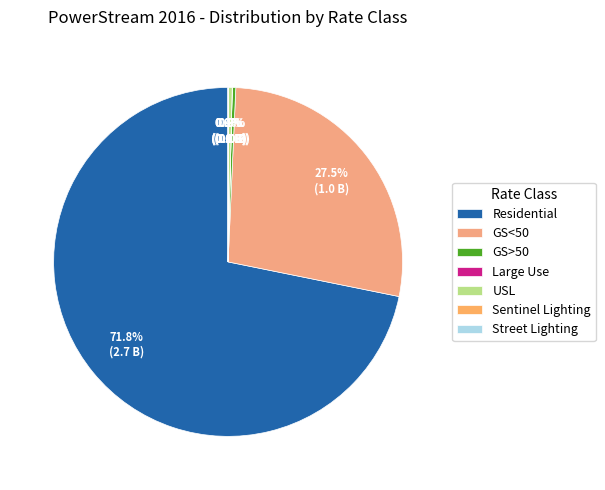

To the nearest percent, what is the average slice percentage?

14%